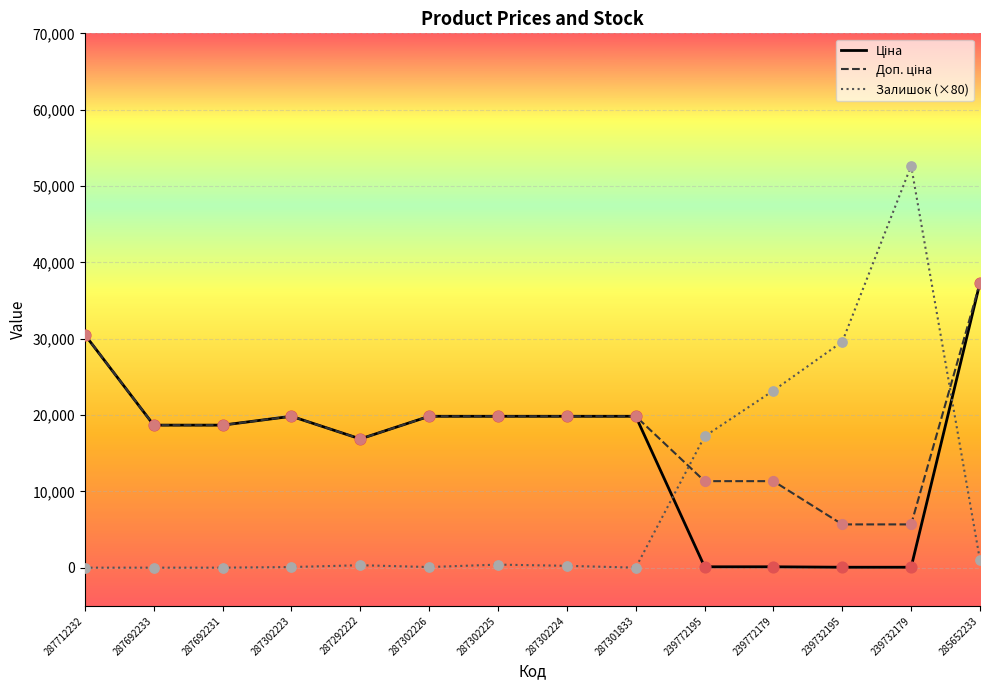

Is it true that Залишок (×80) equals 19573.9 at 287712232?

False